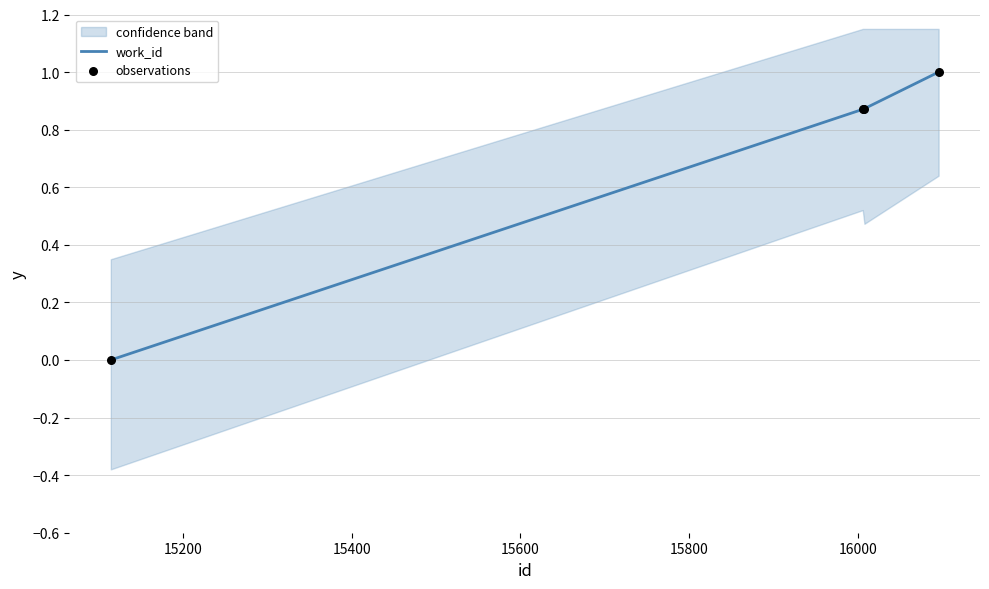

True or false: work_id has more than 1 interior local peaks.

False